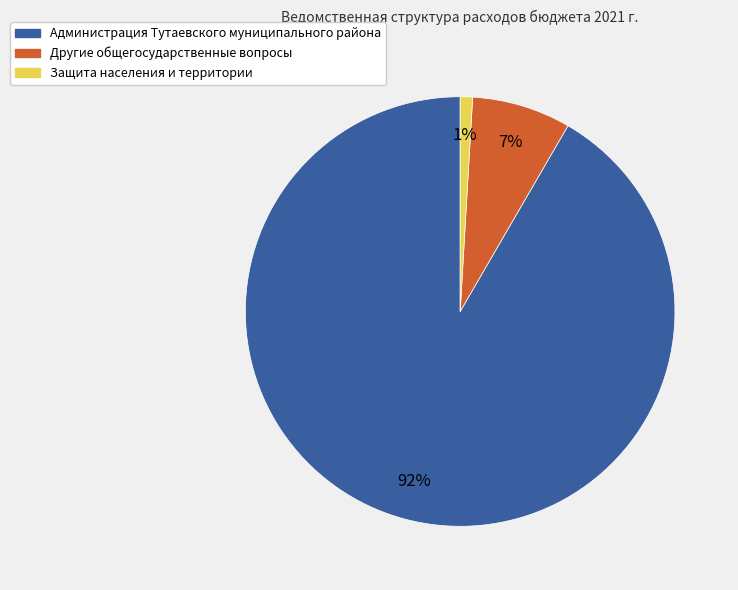

Is the sum of Другие общегосударственные вопросы and Администрация Тутаевского муниципального района greater than half?

Yes